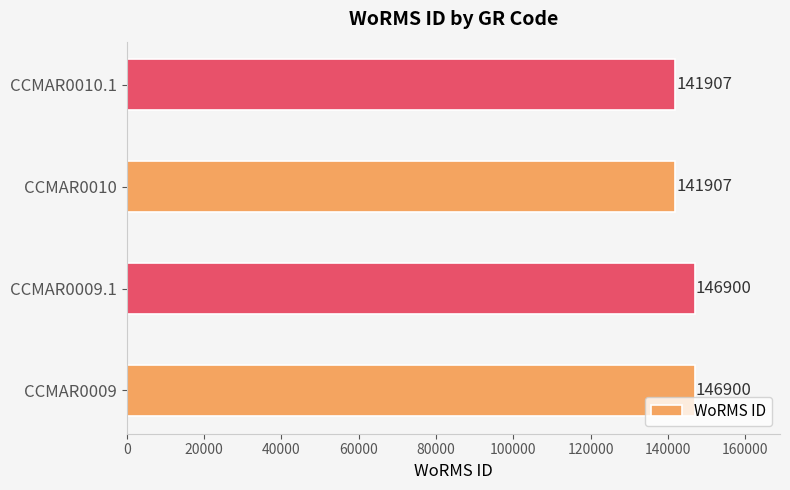

How many values are between 141907 and 146900?

4